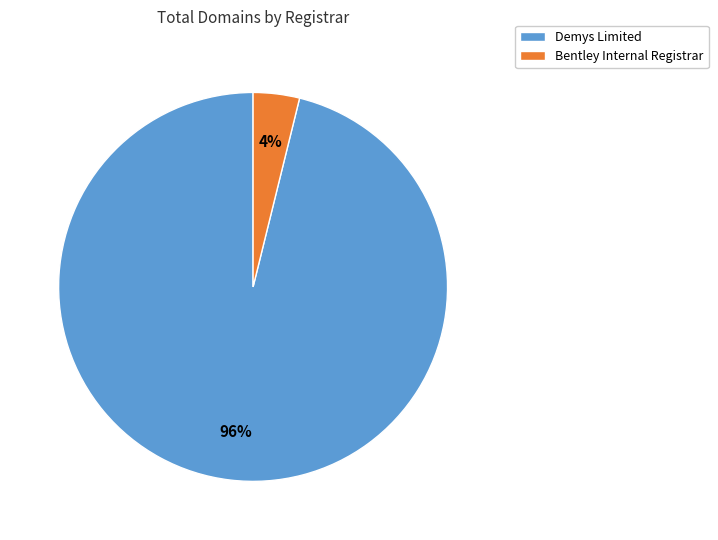

How many segments does this pie chart have?

2